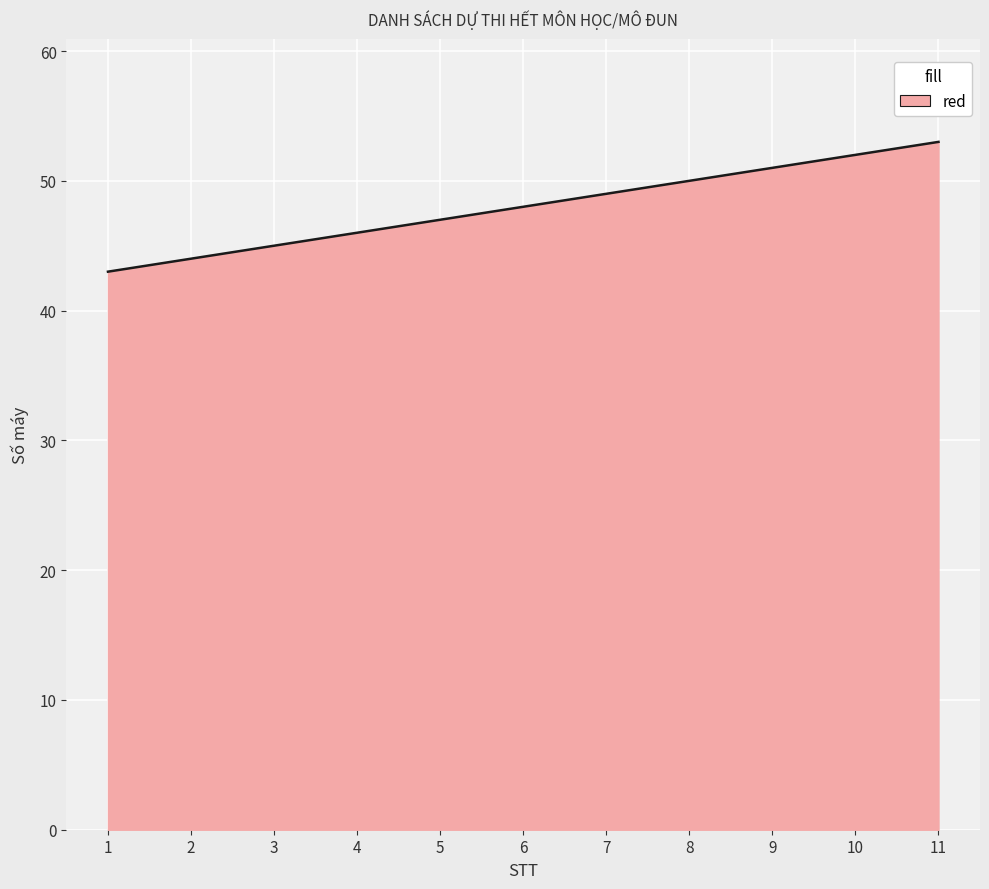

True or false: the data shows 35 at 9.

False